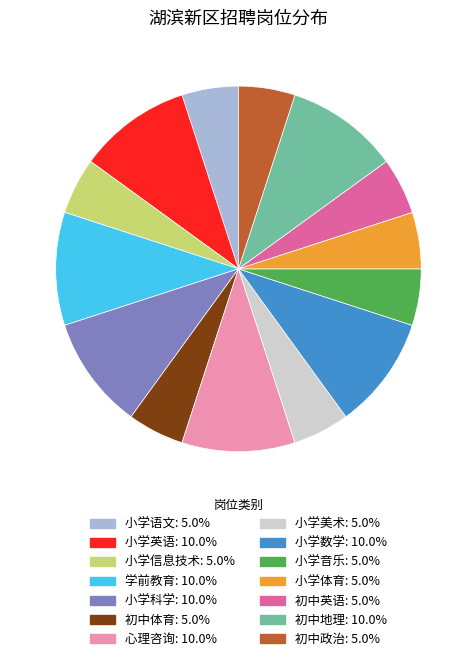

How many slices are in this pie chart?

14